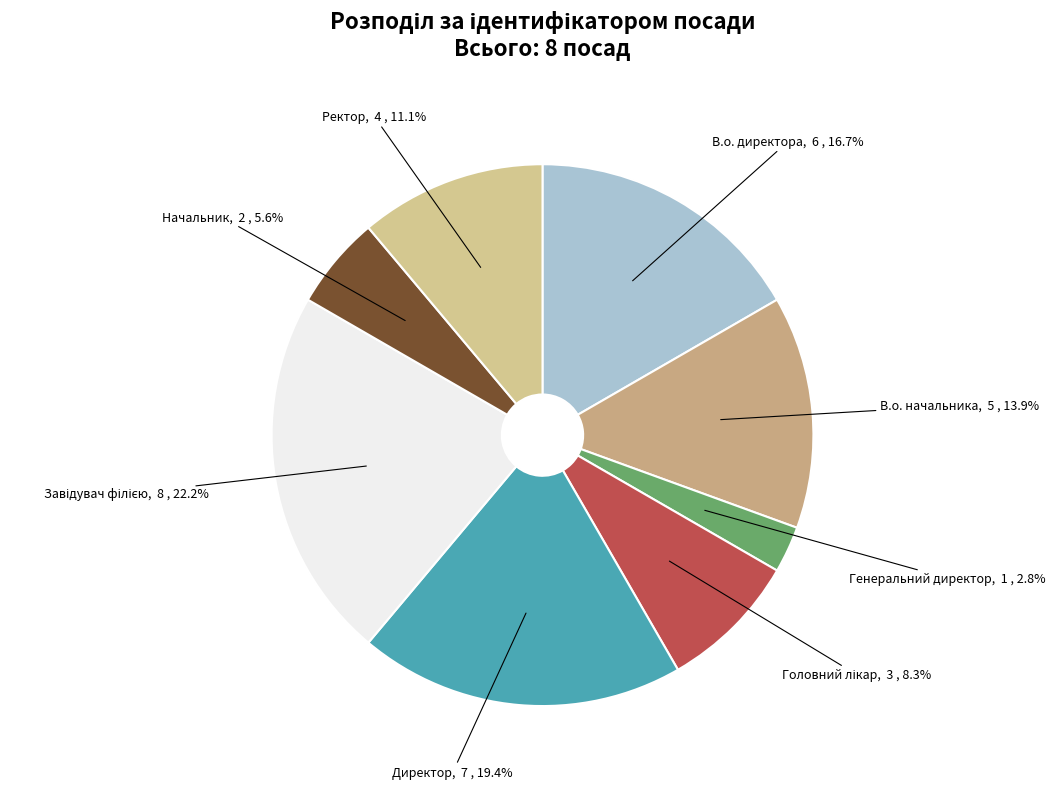

Does any single category account for the majority?

No